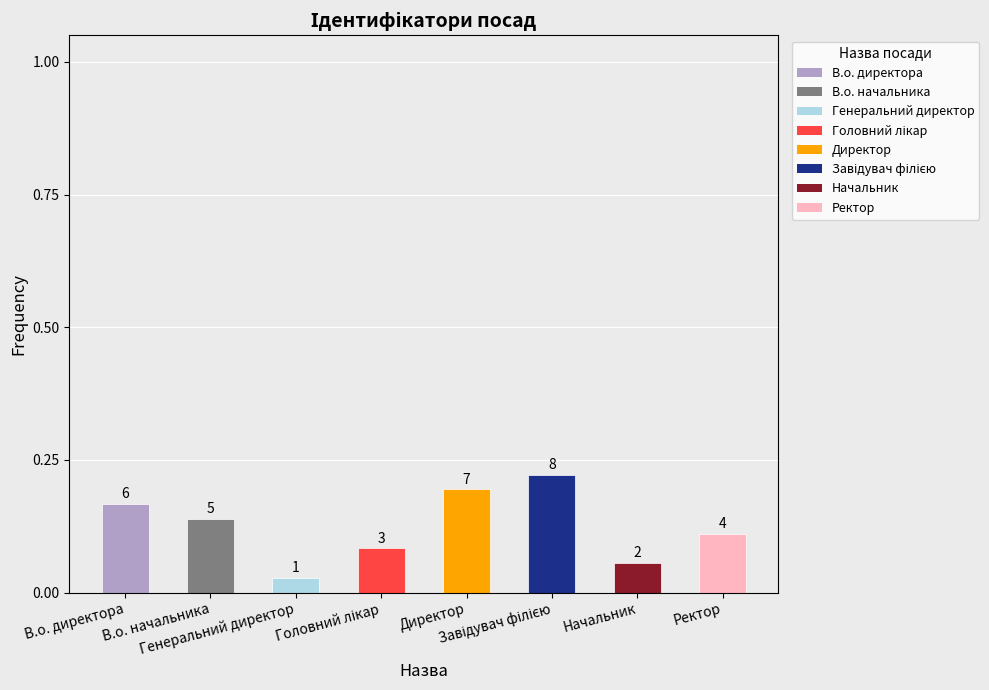

What is the greatest value displayed?

0.2